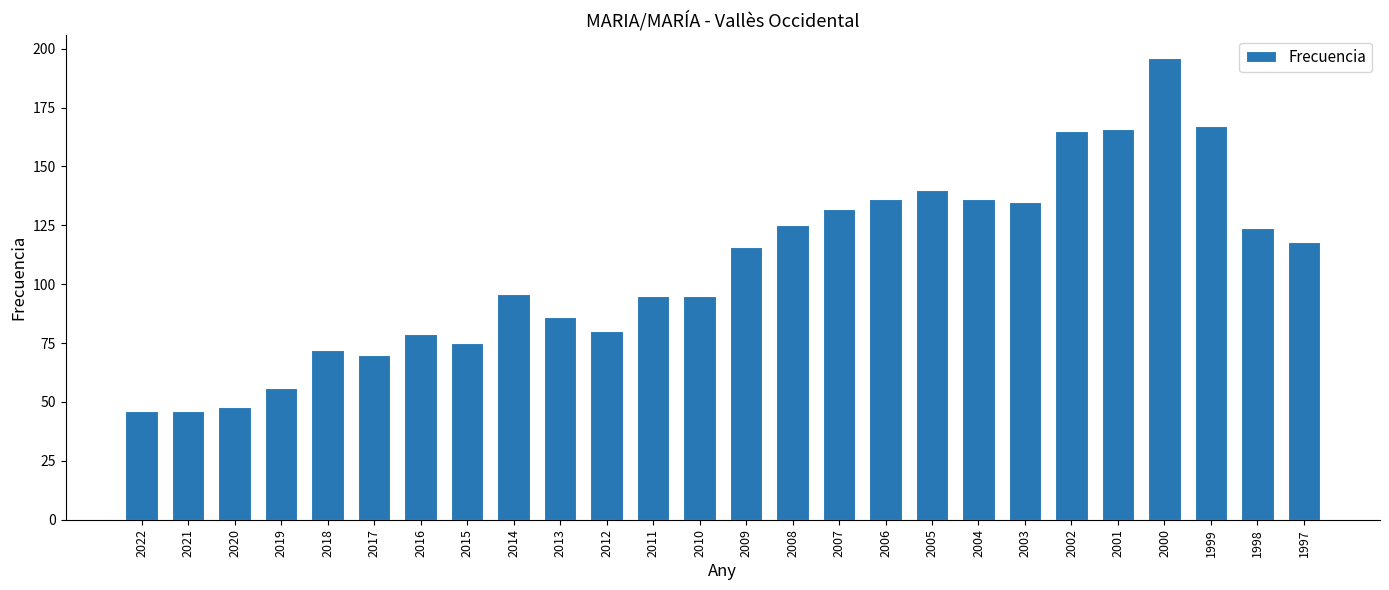

The chart shows a value of 130 at 2012. True or false?

False